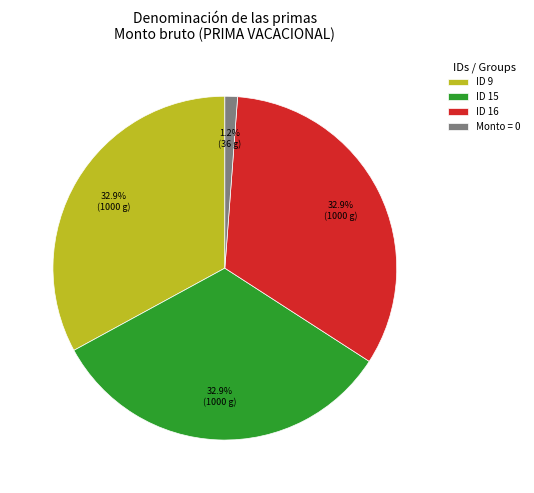

Is the sum of ID 15 and Monto = 0 greater than half?

No